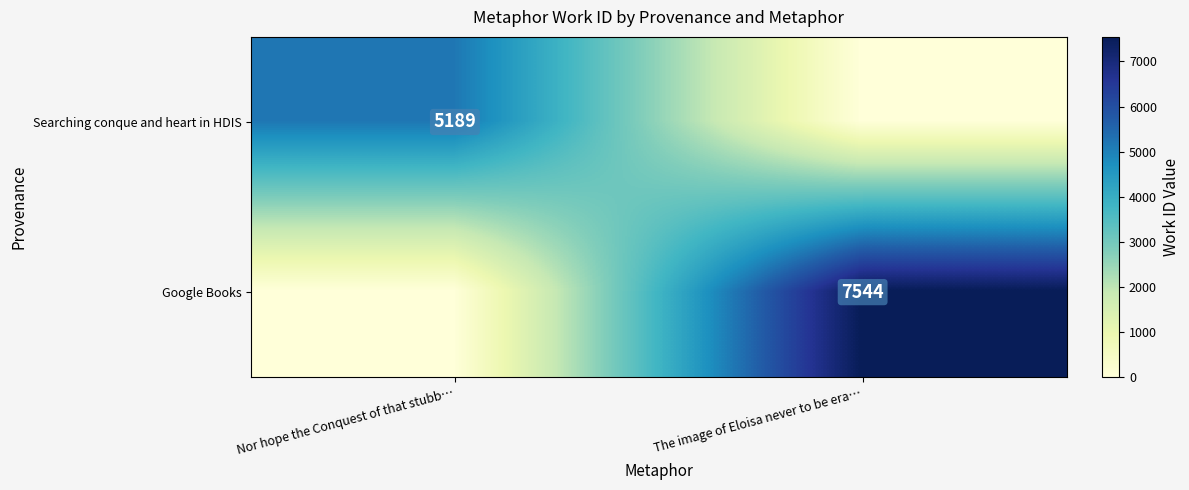

The value of Searching conque and heart in HDIS at Nor hope the Conquest of that stubb… is 8876. True or false?

False